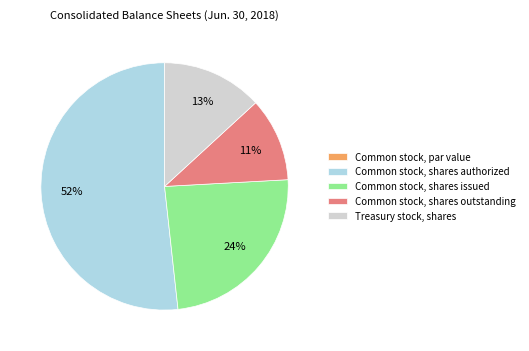

True or false: Common stock, shares issued accounts for 14% of the total.

False